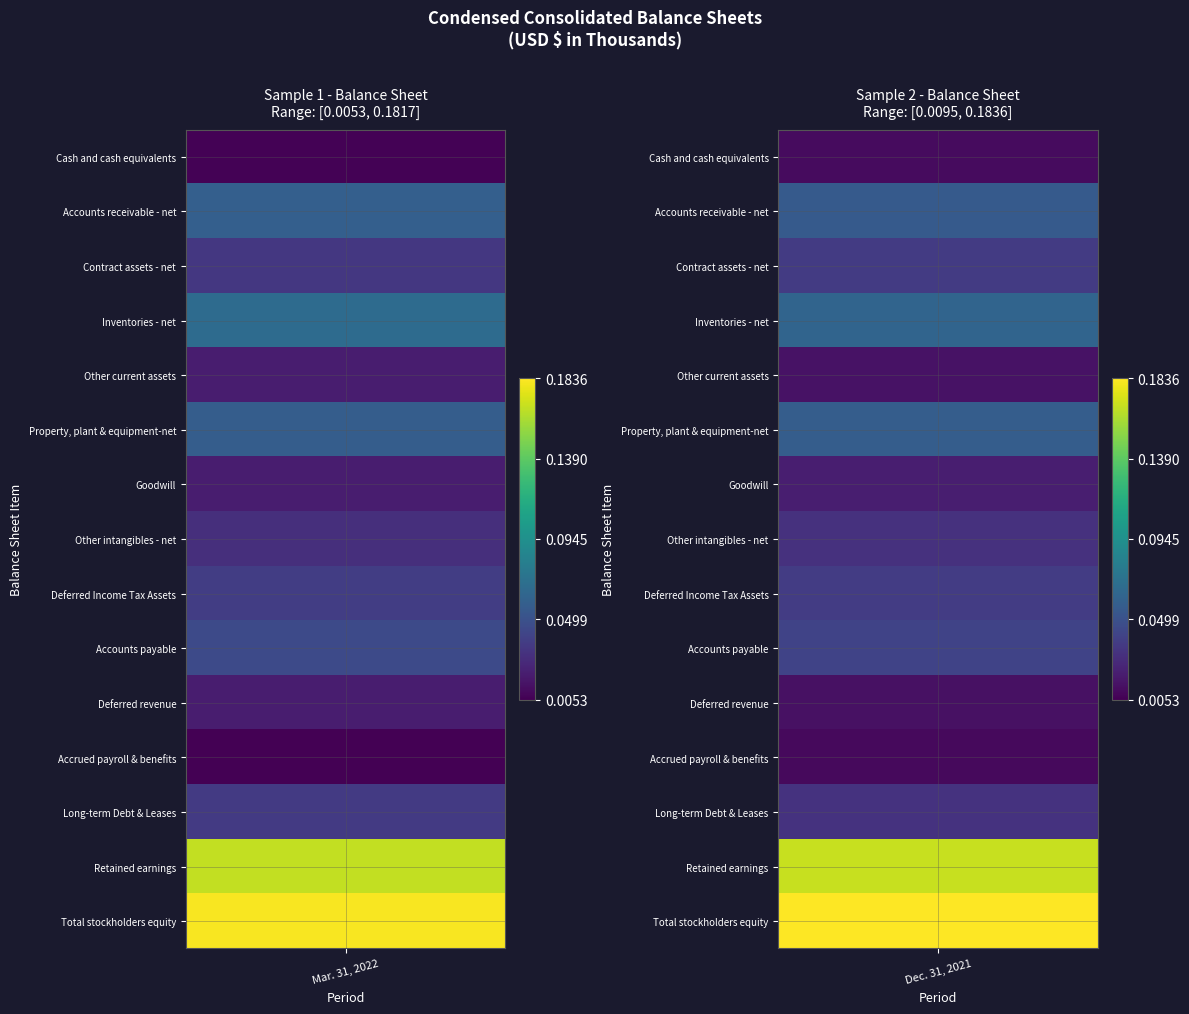

What is the sum of all Inventories - net values?

130670